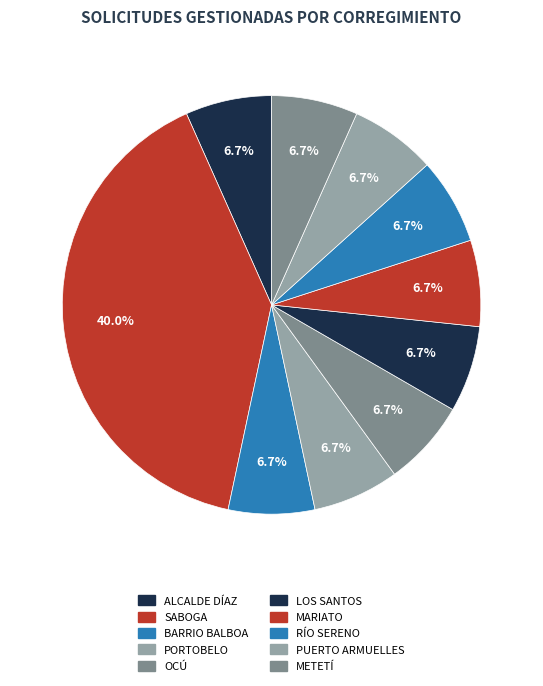

Rank the categories by value from lowest to highest.

ALCALDE DÍAZ, BARRIO BALBOA, PORTOBELO, OCÚ, LOS SANTOS, MARIATO, RÍO SERENO, PUERTO ARMUELLES, METETÍ, SABOGA